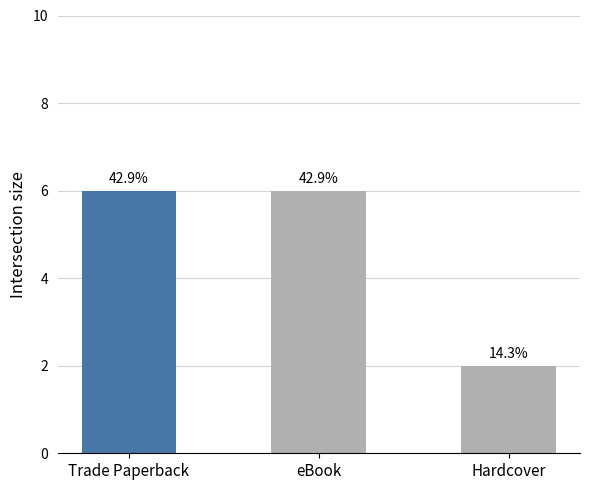

Reading left to right, extract all data points from this chart.

Trade Paperback=6	eBook=6	Hardcover=2